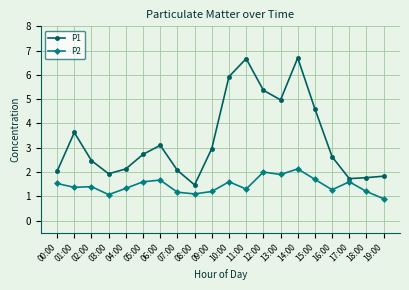

How many data points in P2 are less than 1?

1